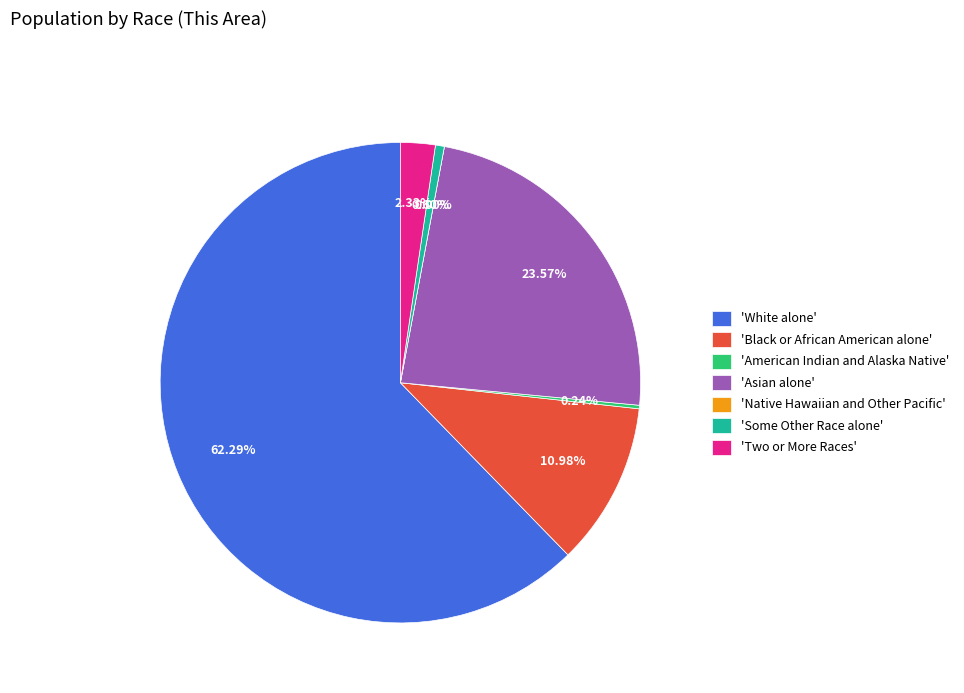

To the nearest percent, what is the average slice percentage?

14%